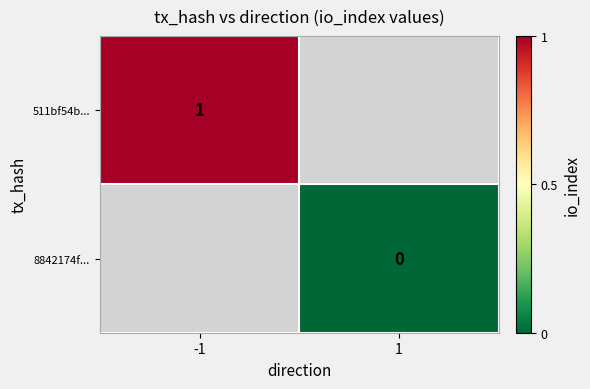

True or false: 511bf54b... has a value of 0 at -1.

False